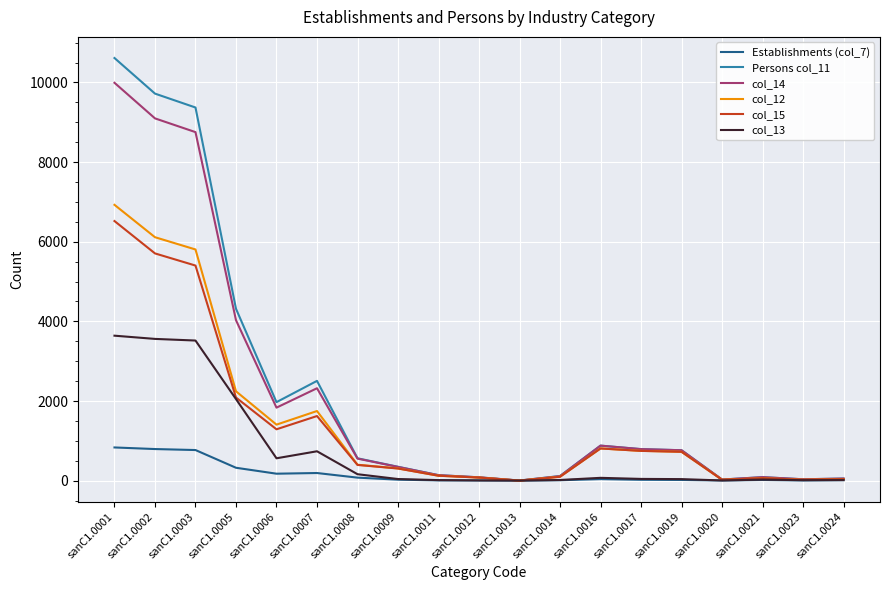

Which label corresponds to the largest value in the chart?

sanC1.0001